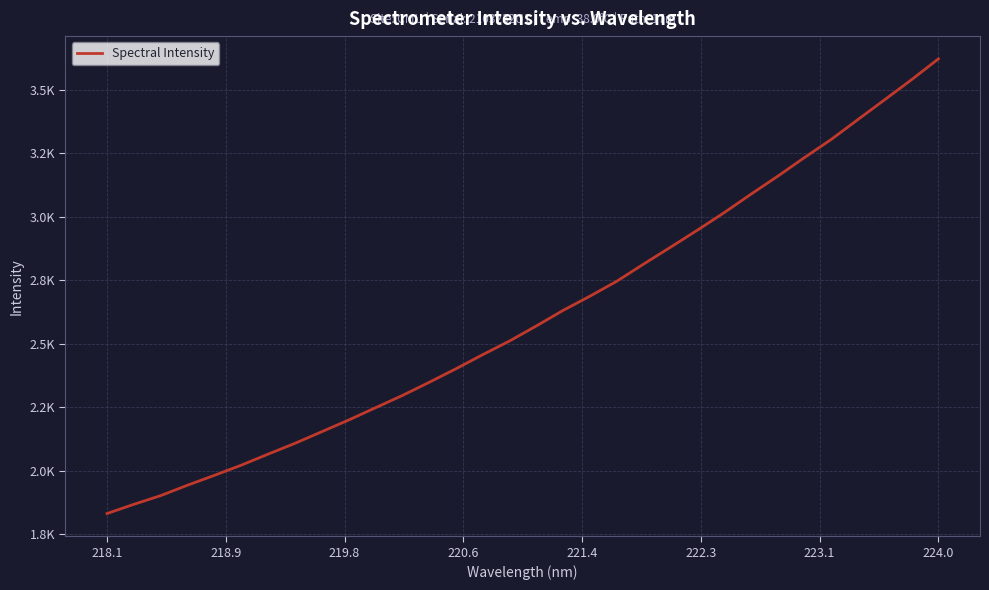

What is the greatest value displayed?

3621.4